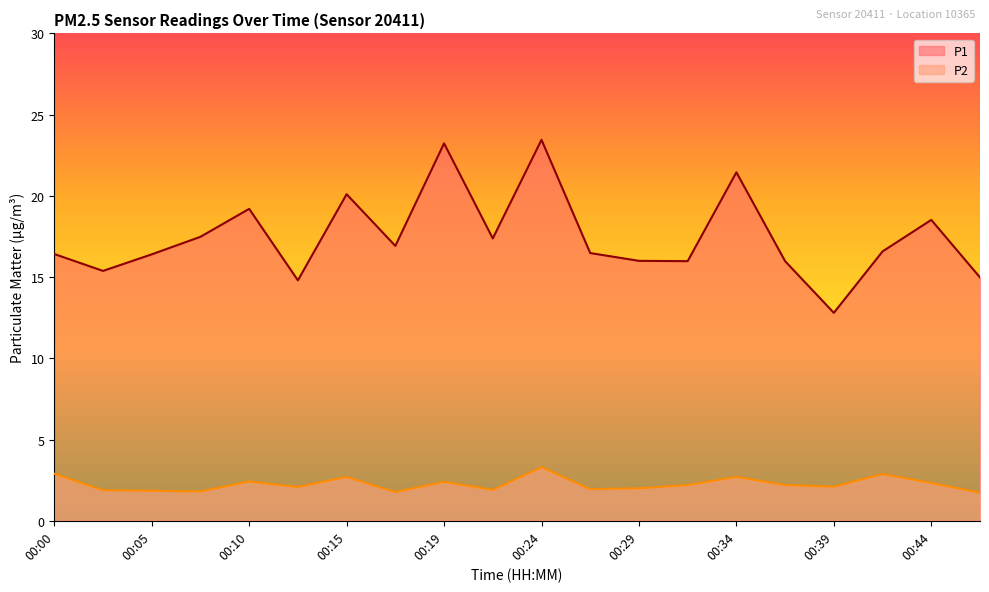

Which series changed the most between 00:07 and 00:41?

P2